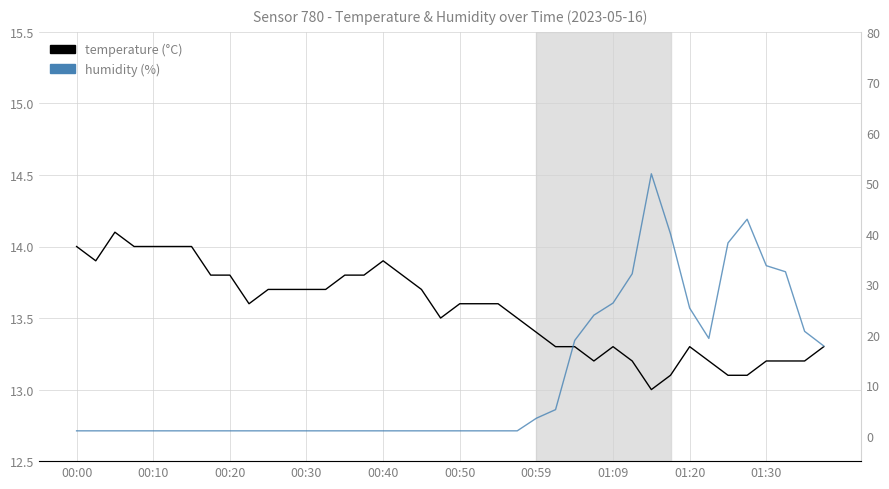

True or false: humidity and temperature intersect in this chart.

True